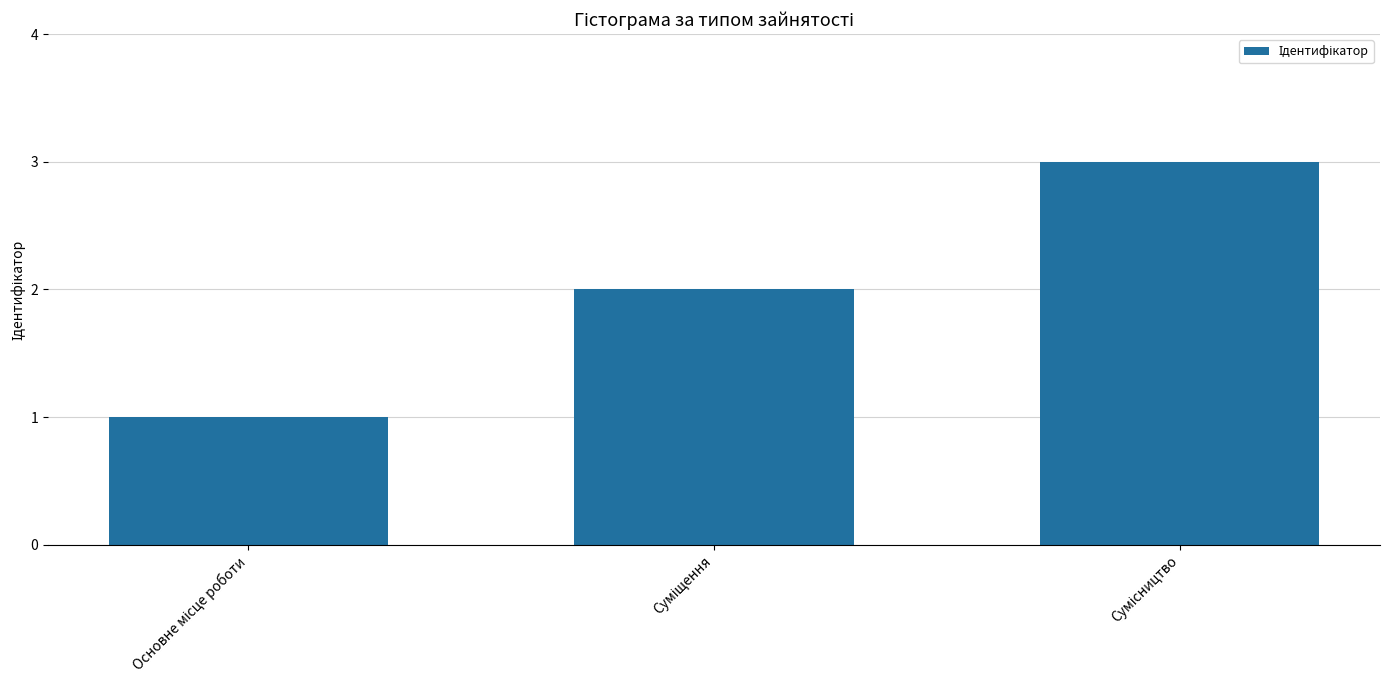

What is the sum of all values?

6